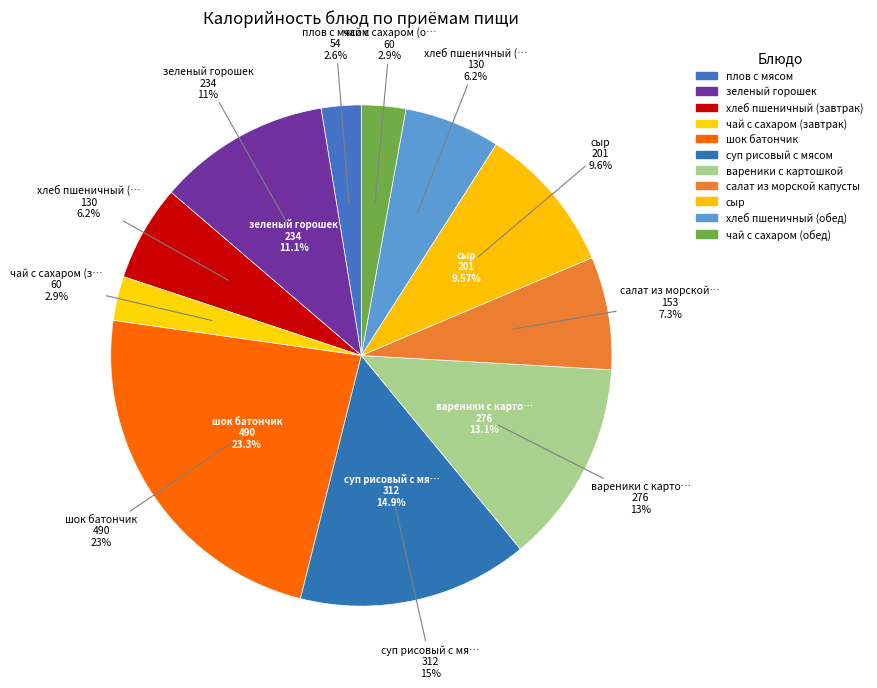

What percentage is the плов с мясом slice, to the nearest percent?

3%